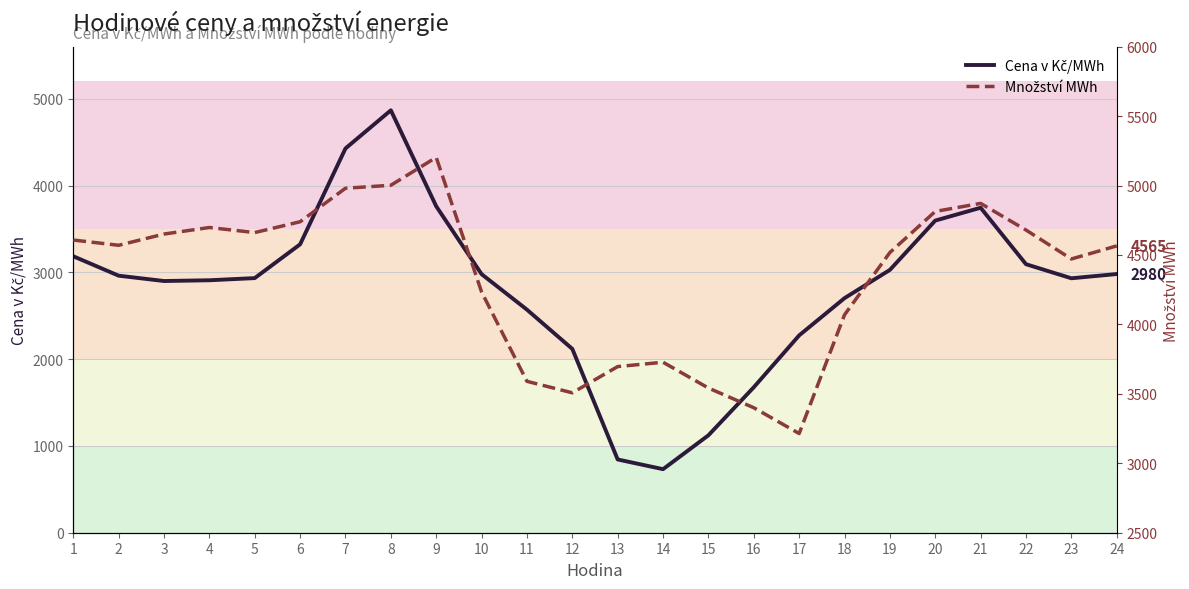

How many lines are shown in the chart?

2